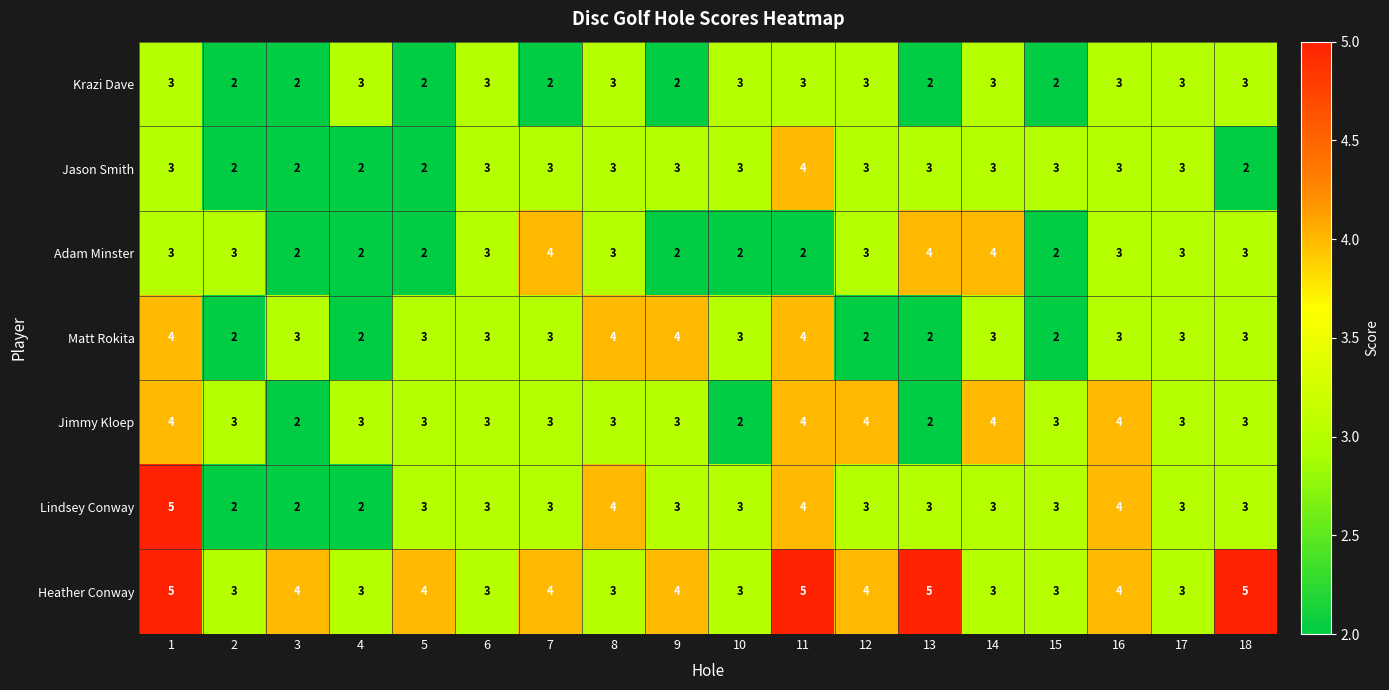

The Jason Smith series shows 4 at 1. True or false?

False